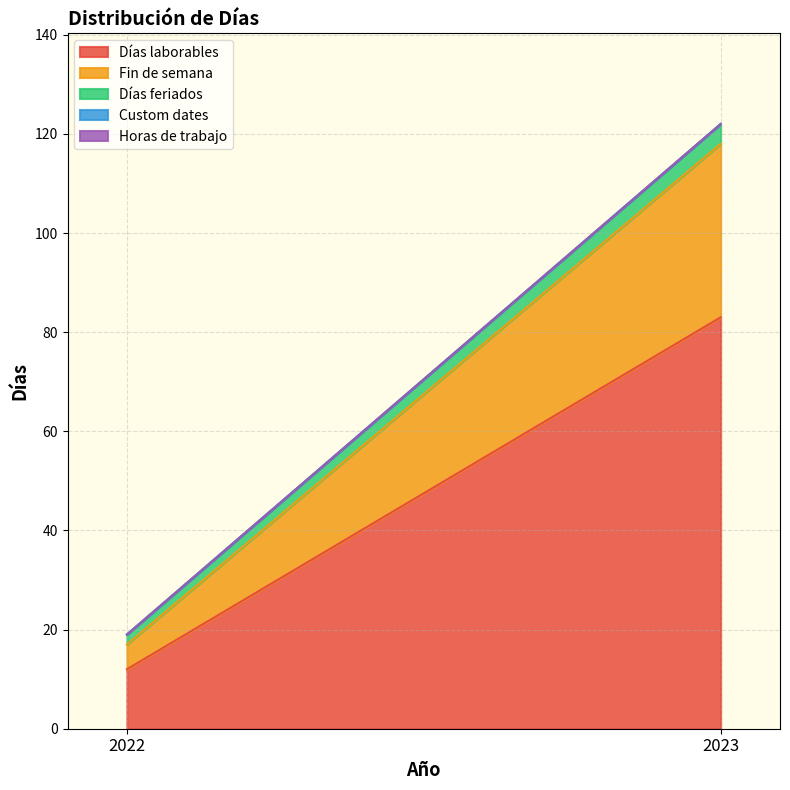

What is the spread (max minus min) of values at 2023?

83